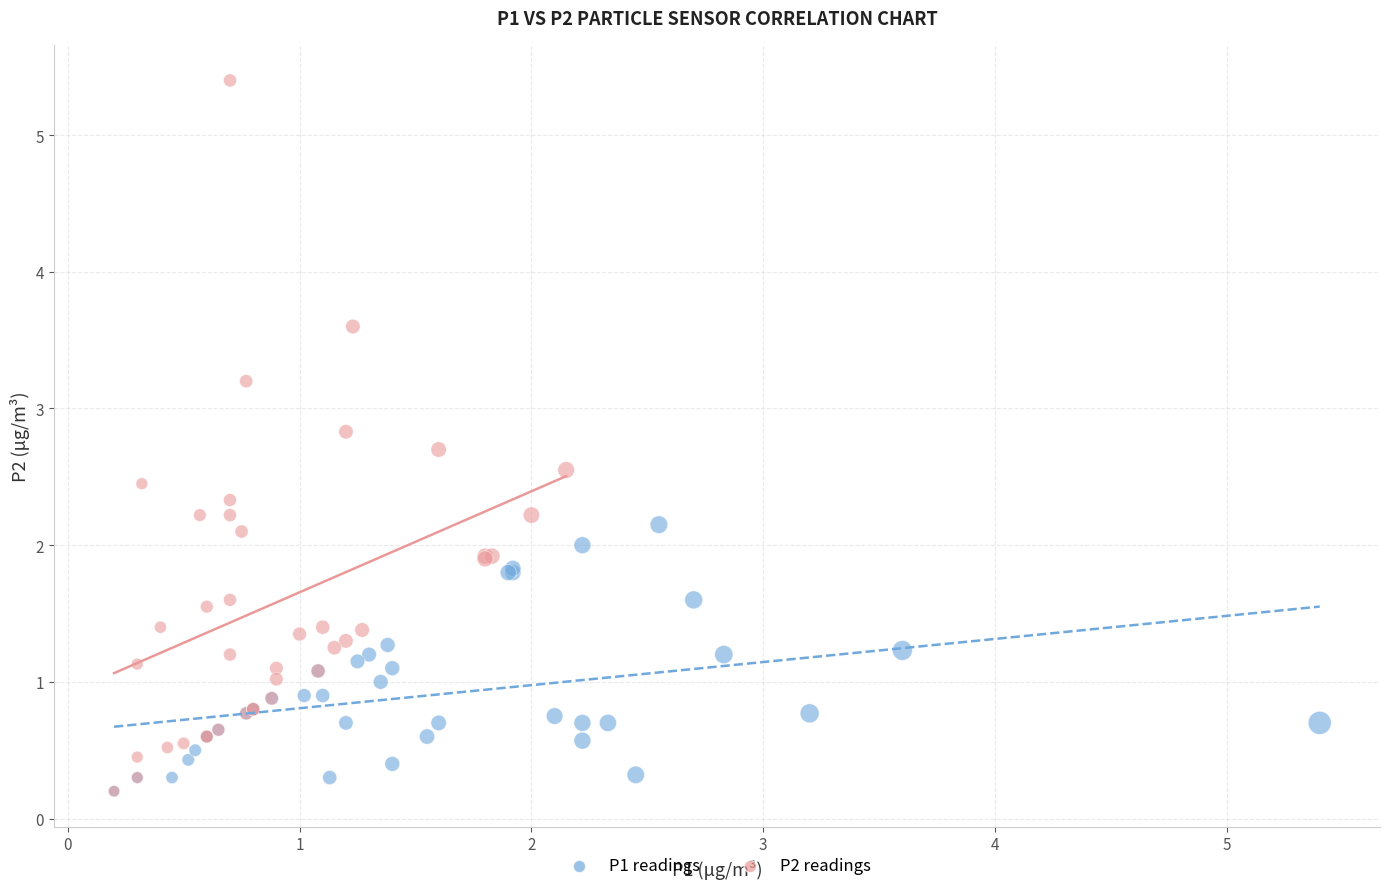

Which series has the largest Y range (max minus min)?

P2 readings